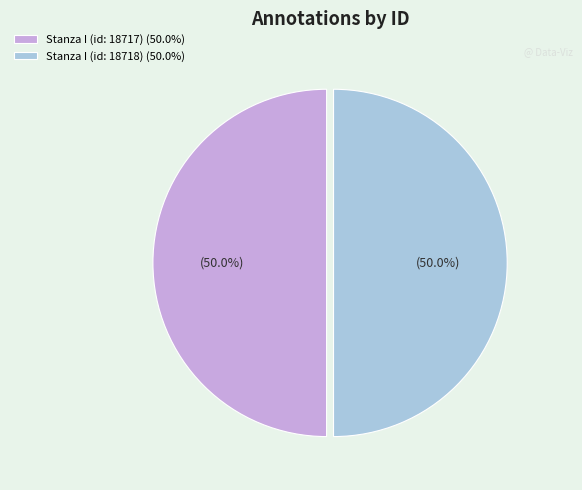

Approximately how many times larger is the value at Stanza I (id: 18718) (50.0%) compared to Stanza I (id: 18717) (50.0%)?

1.0